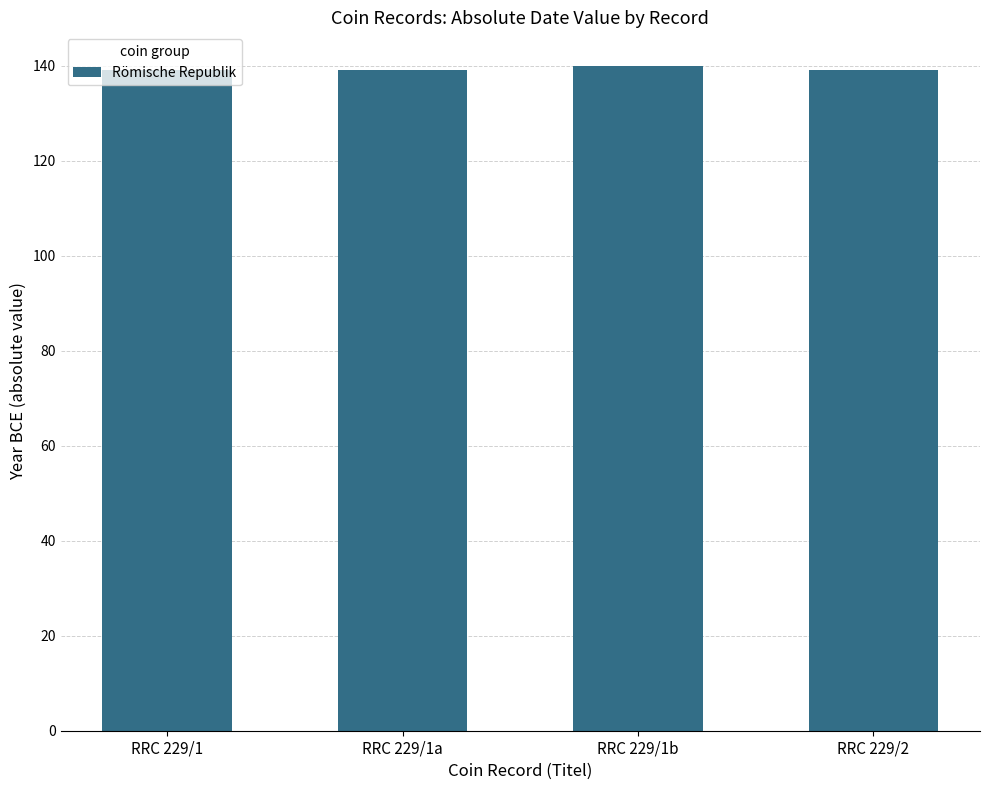

What is the ratio of the value at RRC 229/1a to the value at RRC 229/1b?

1.0